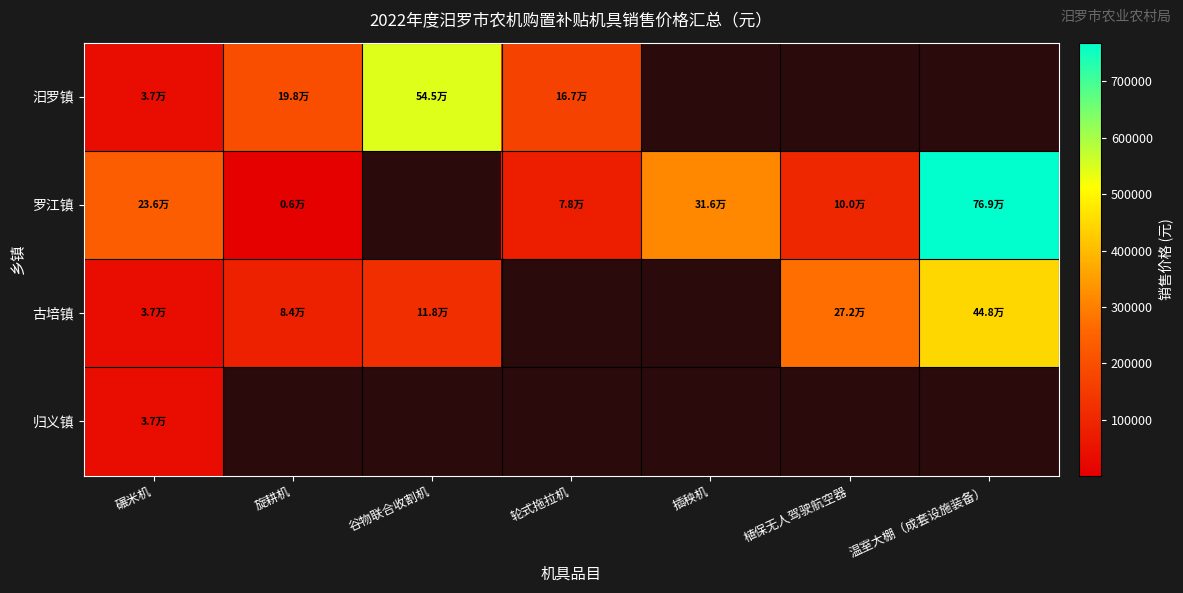

The 汨罗镇 series shows 108755.2 at 轮式拖拉机. True or false?

False